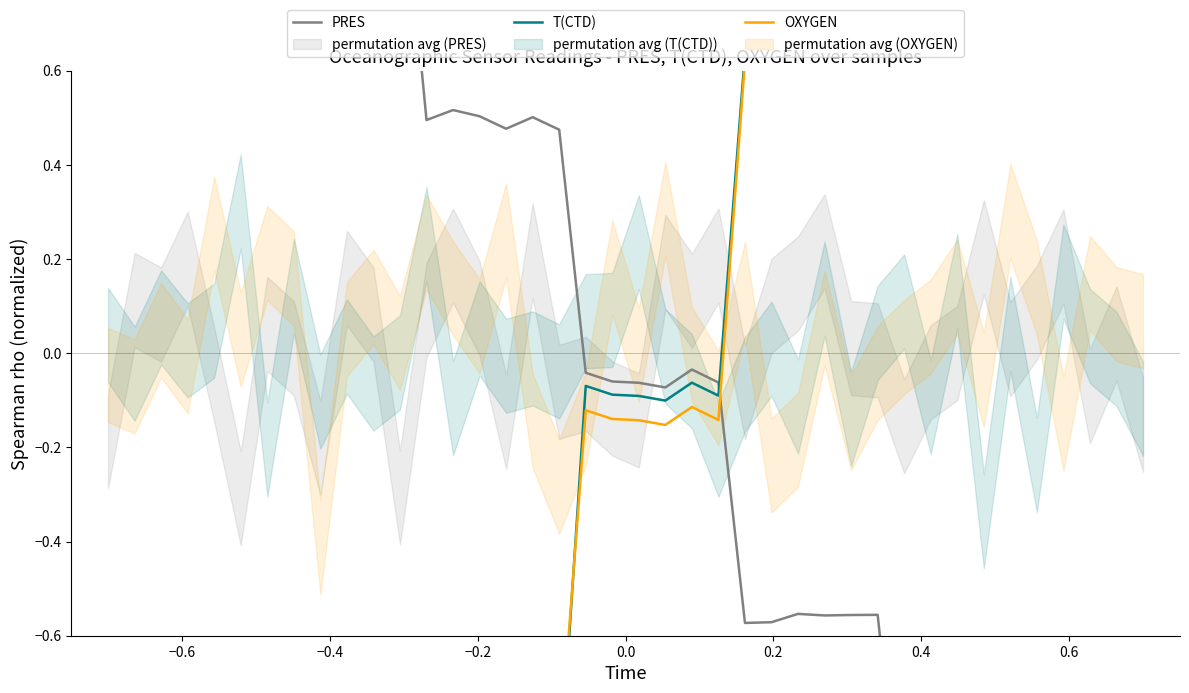

True or false: OXYGEN has a value of -0.3 at 14.

False